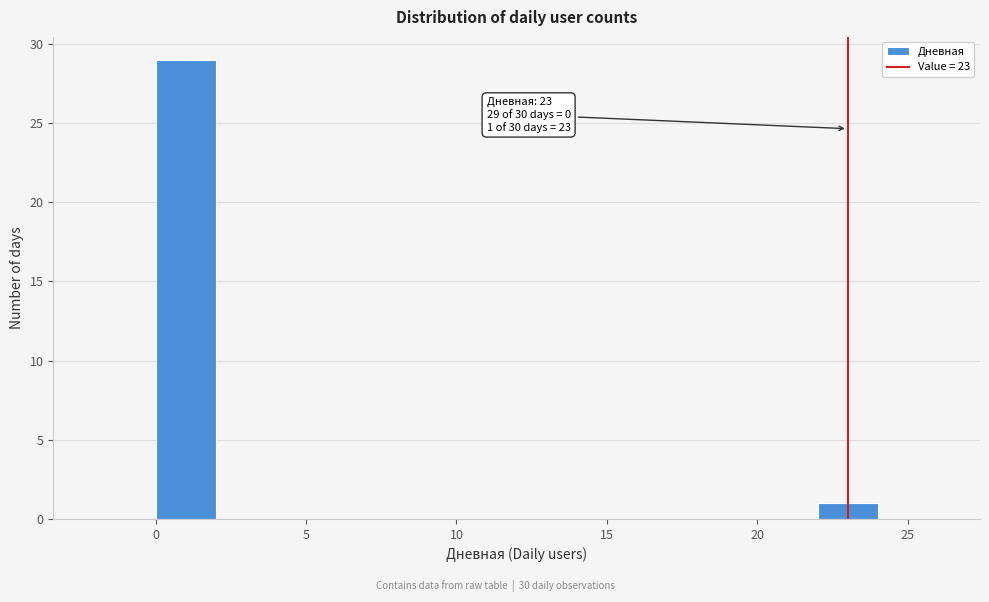

Over which range of the x-axis is the bar tallest?

0 to 2